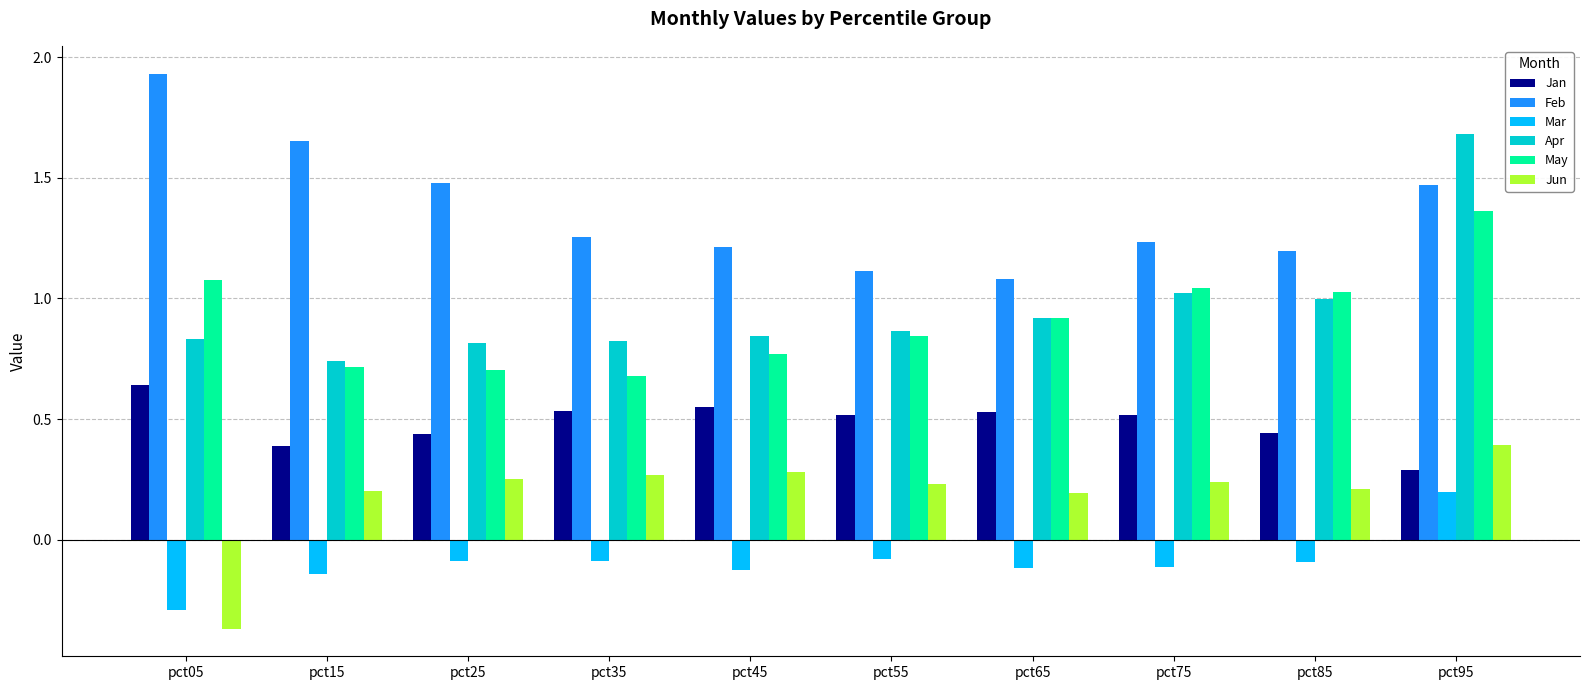

What are all the series names shown in the legend?

Jan, Feb, Mar, Apr, May, Jun